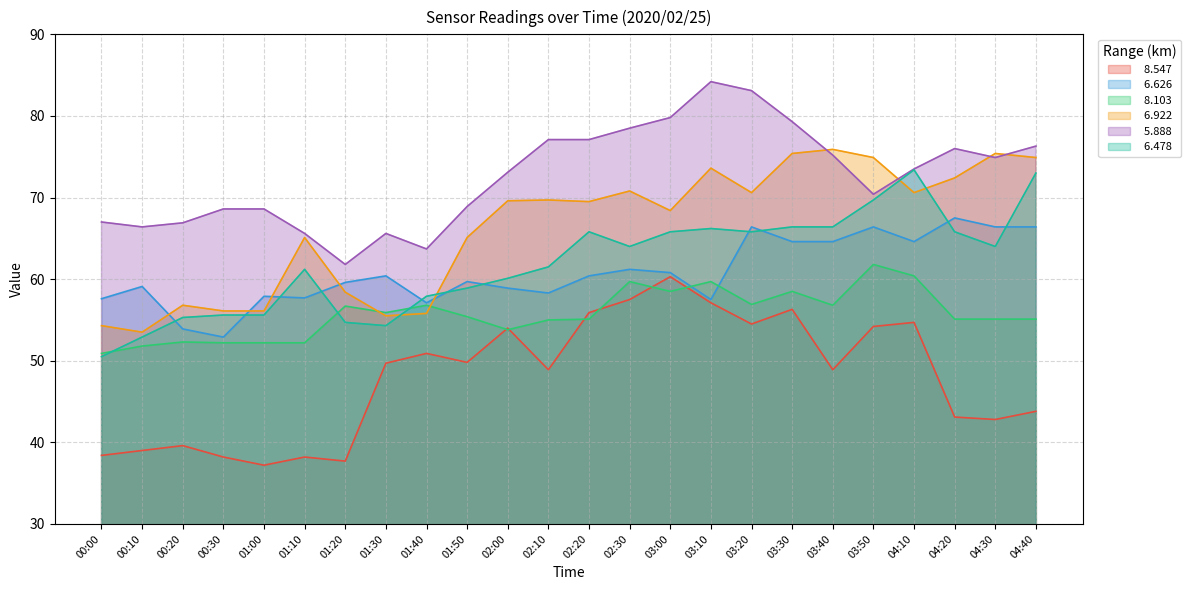

Where is   6.478 nearest to the value 61?

01:10